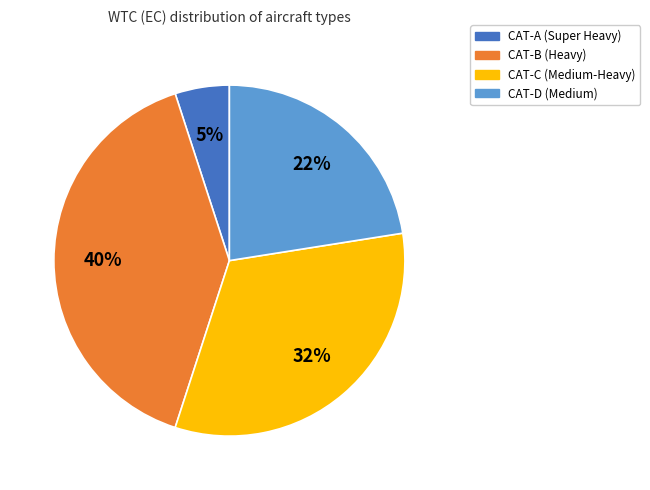

To the nearest percent, what is the difference between the largest and smallest slice percentages?

35%